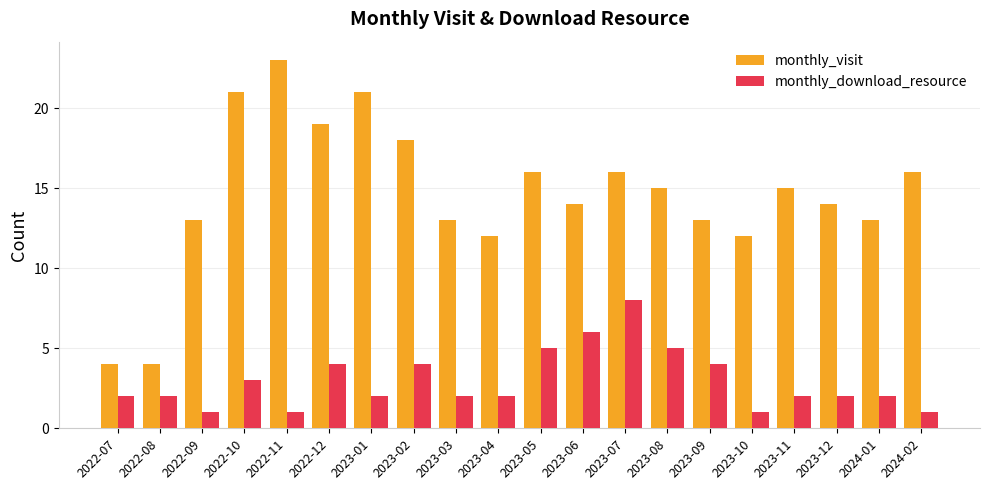

What is the label of the 17th bar from the left?

2023-11